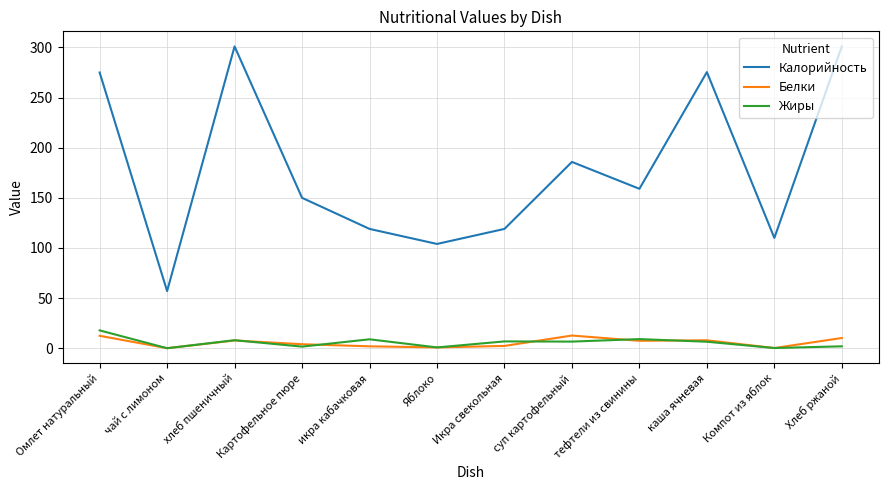

At which category does Калорийность reach its first local valley?

чай с лимоном